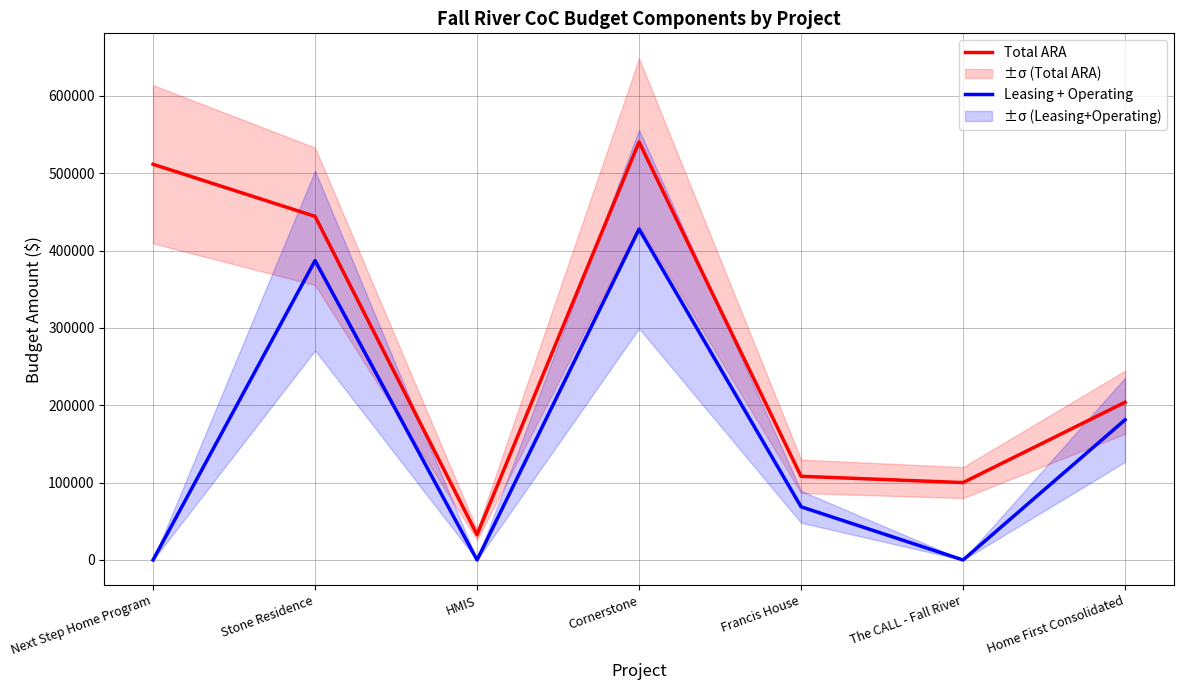

What is the value of the Leasing + Operating point at the 5th from the left?

68766